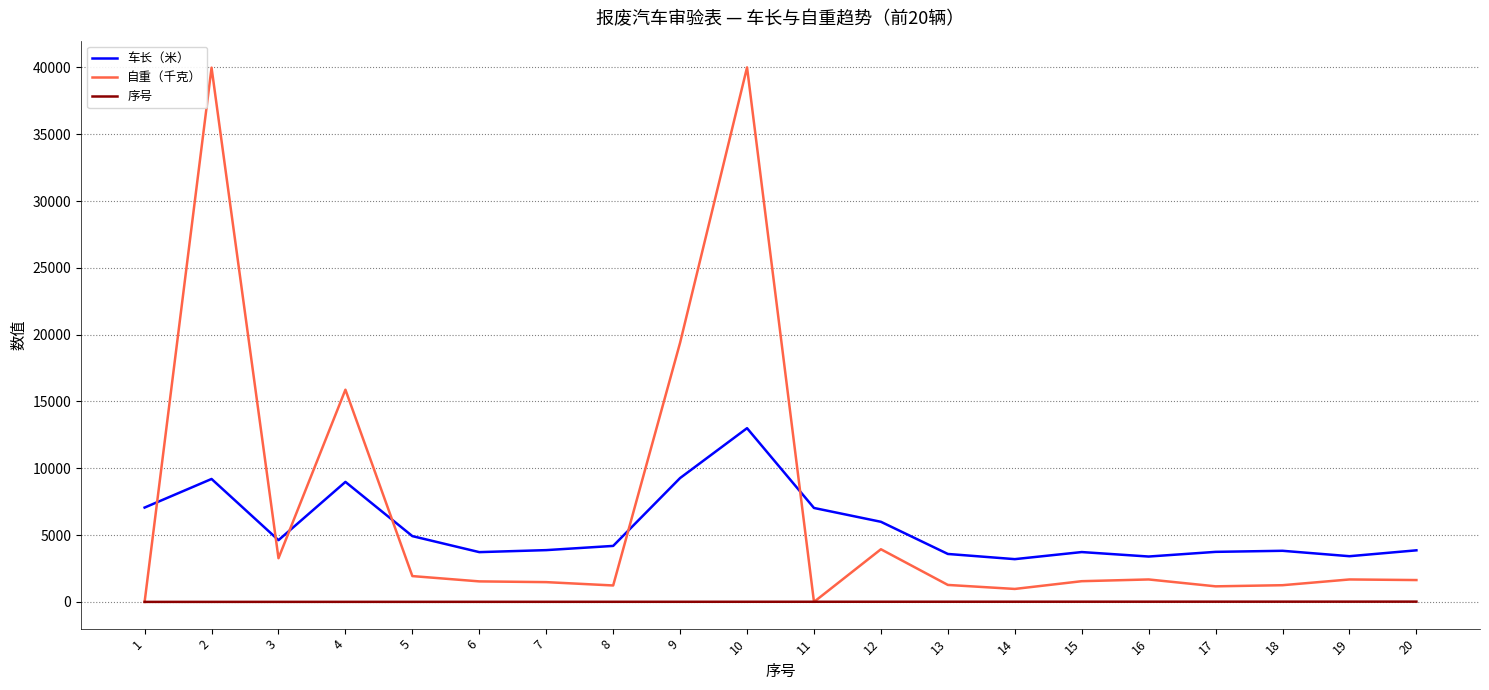

True or false: 车长（米） and 自重（千克） intersect in this chart.

True